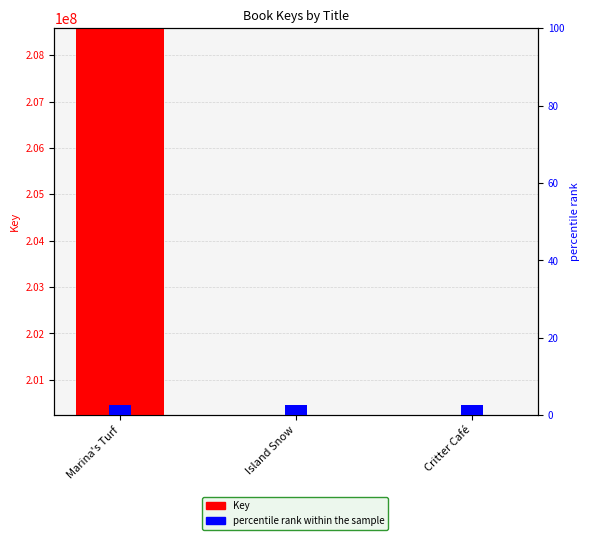

Reading left to right, transcribe all the data shown in this chart.

Key: 208580562.0	200237318.0	200236985.0
percentile rank within the sample: 2.5	2.5	2.5